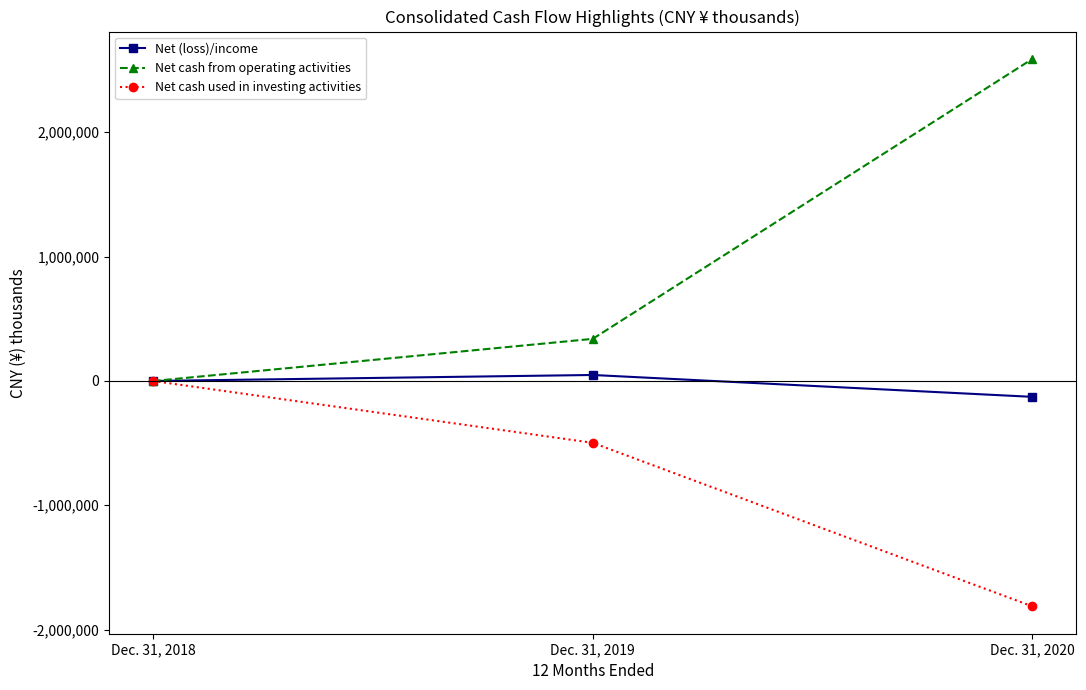

Rank the series at Dec. 31, 2019 from lowest to highest value.

Net cash used in investing activities, Net (loss)/income, Net cash from operating activities